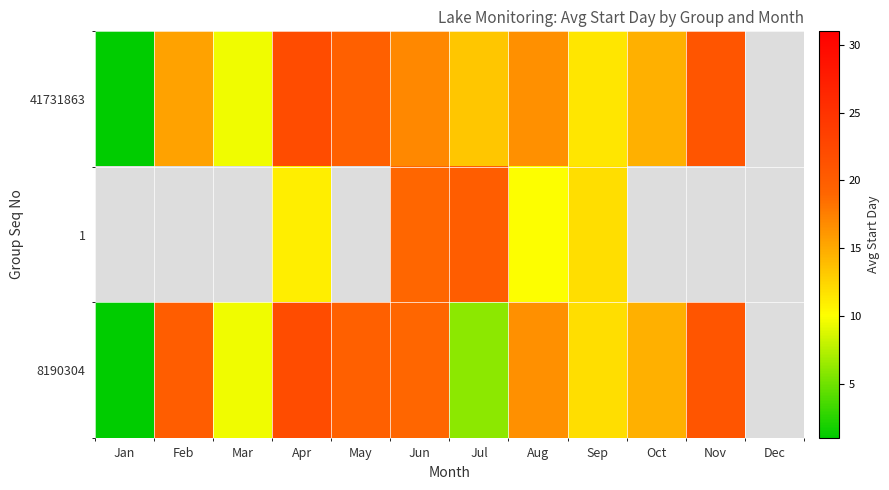

Is it true that 41731863 equals 0.4 at Jan?

False